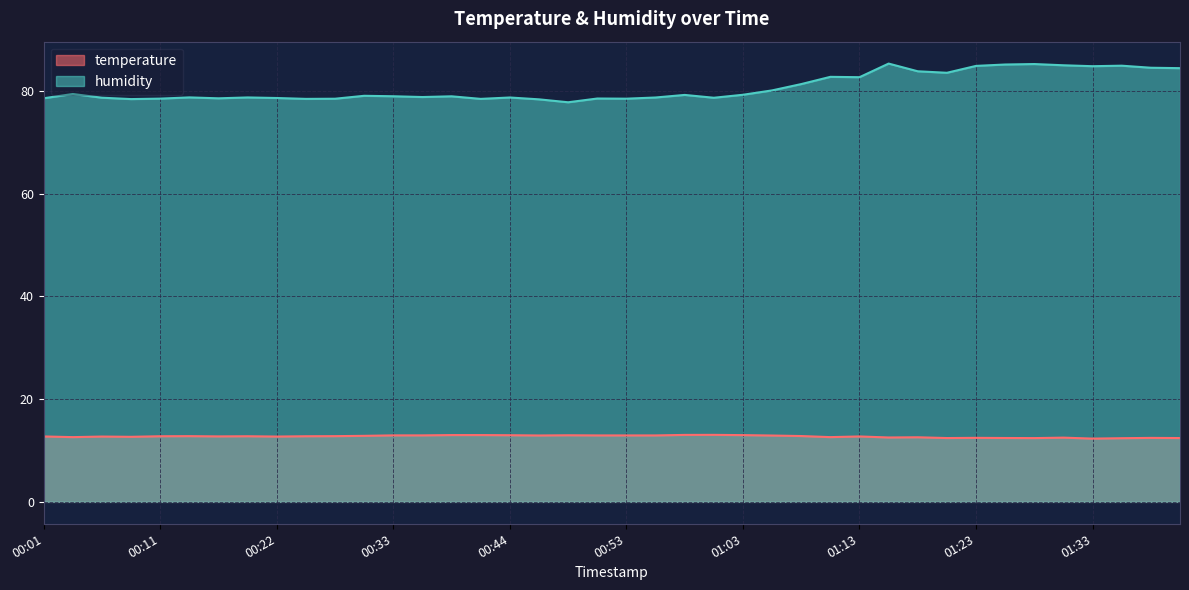

Does the chart display data point markers on the line(s)?

No